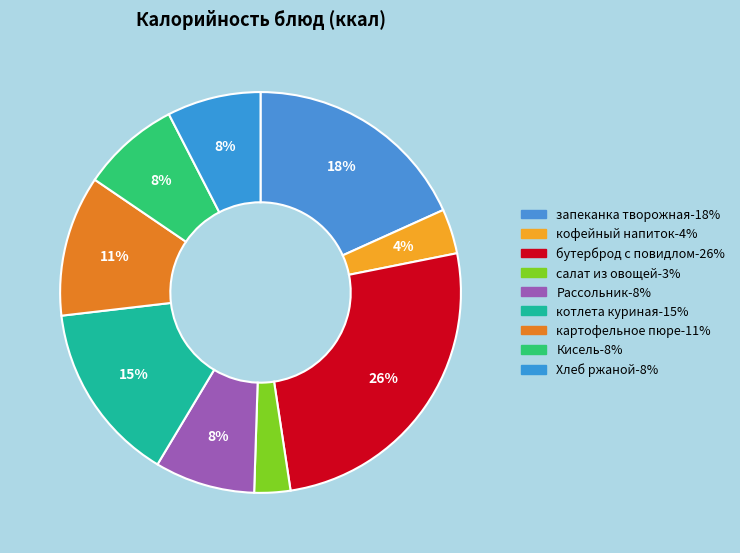

Does any single category account for the majority?

No